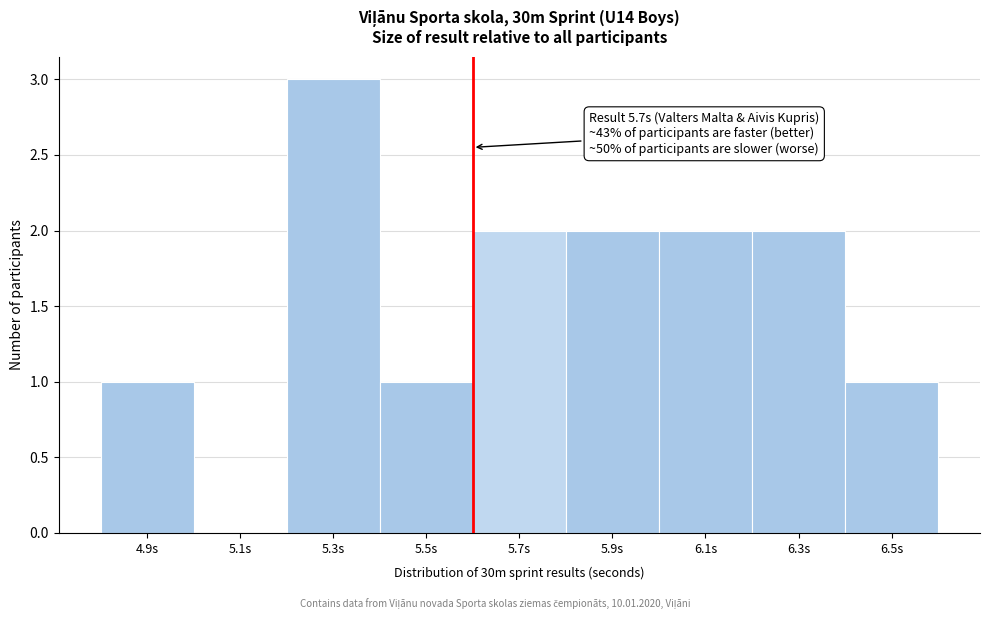

Reading left to right, extract all data points from this chart.

4.9s=1	5.1s=0	5.3s=3	5.5s=1	5.7s=2	5.9s=2	6.1s=2	6.3s=2	6.5s=1